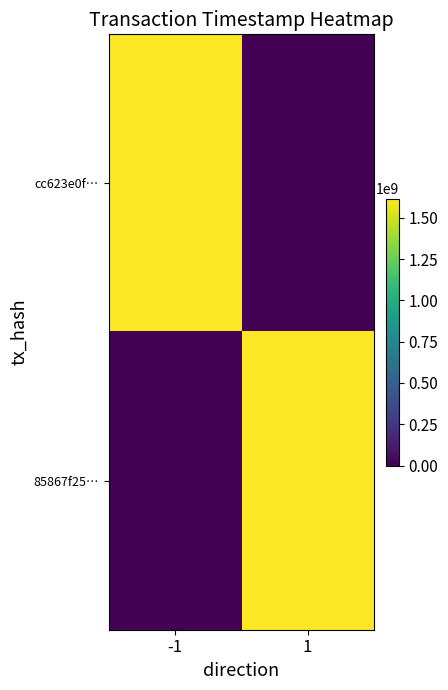

At which category is the sum across all series the highest?

-1